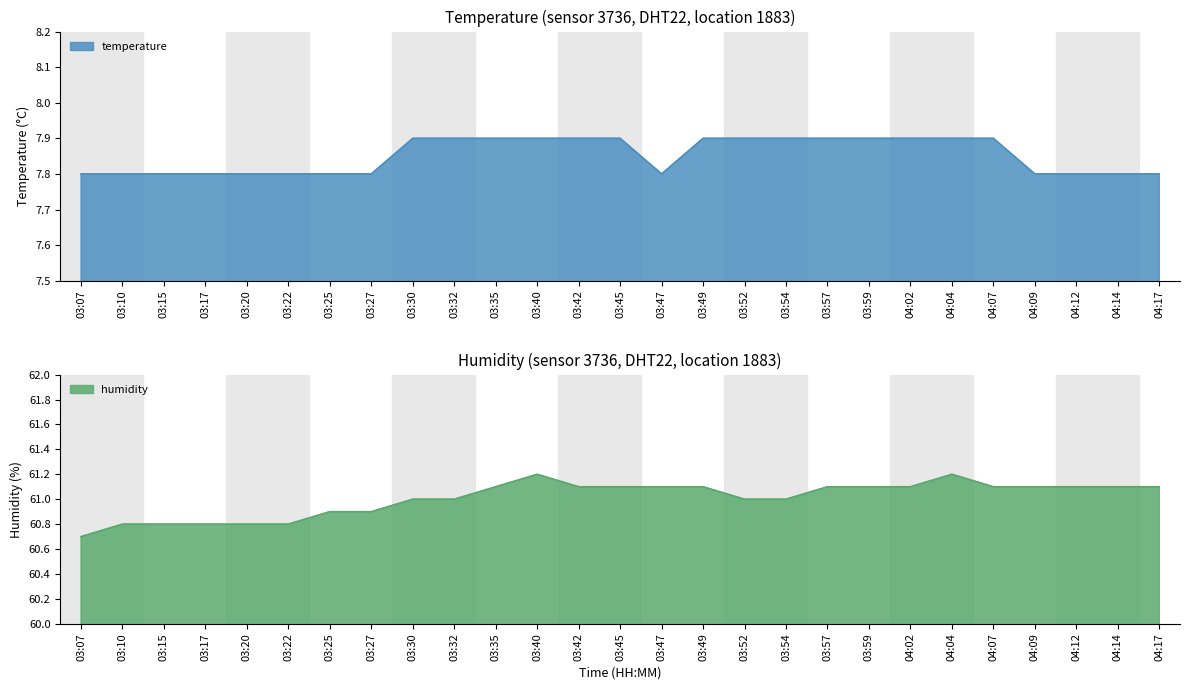

Which series has the widest spread of values?

humidity